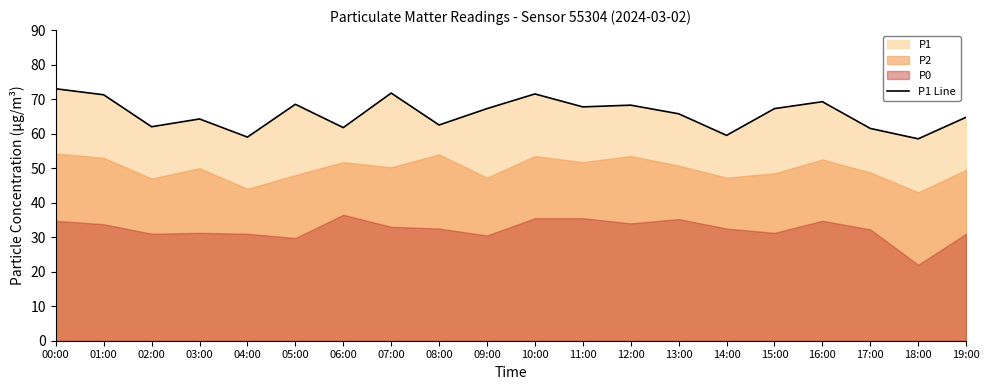

Which category has the highest value across all series?

00:00